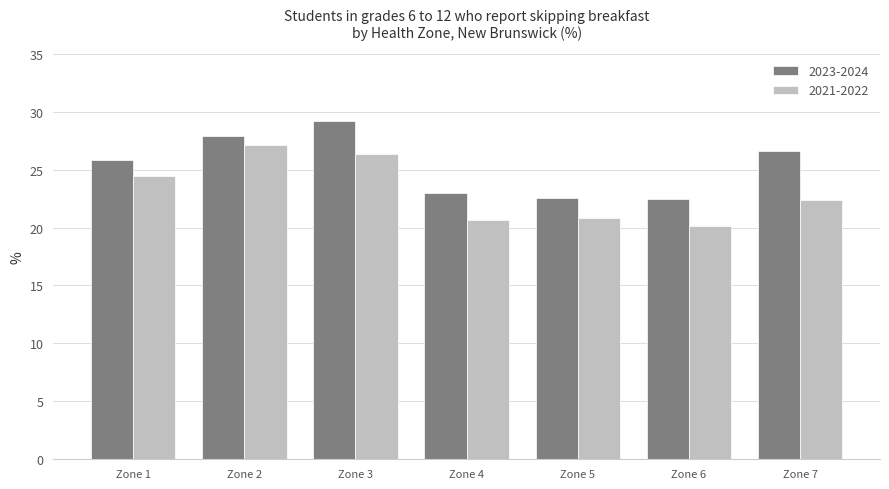

Reading left to right, list all the values displayed in this chart.

2023-2024: 25.8	27.9	29.2	23.0	22.5	22.5	26.6
2021-2022: 24.5	27.1	26.4	20.7	20.8	20.2	22.4